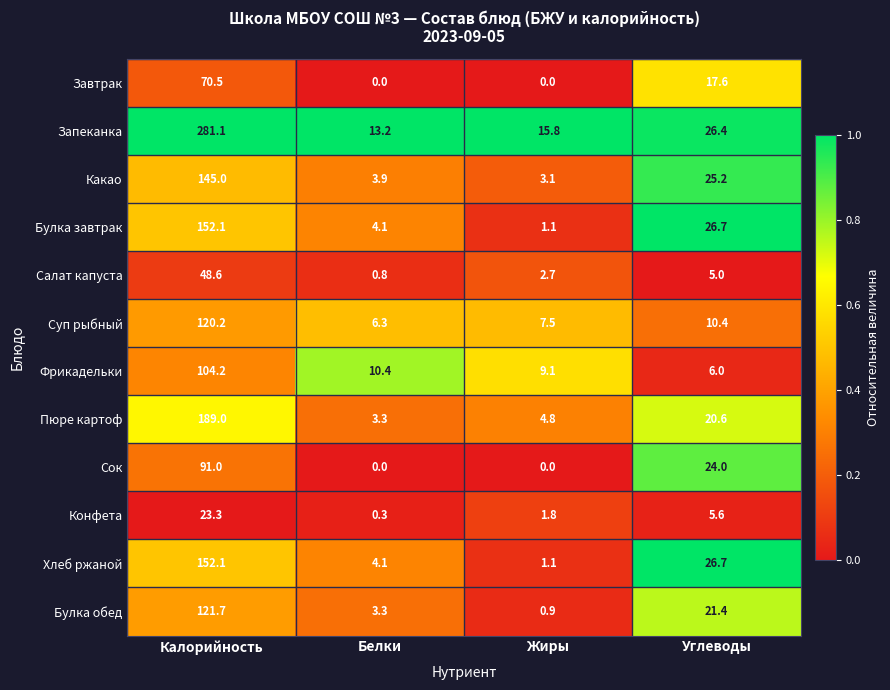

How many data points does each series have?

4